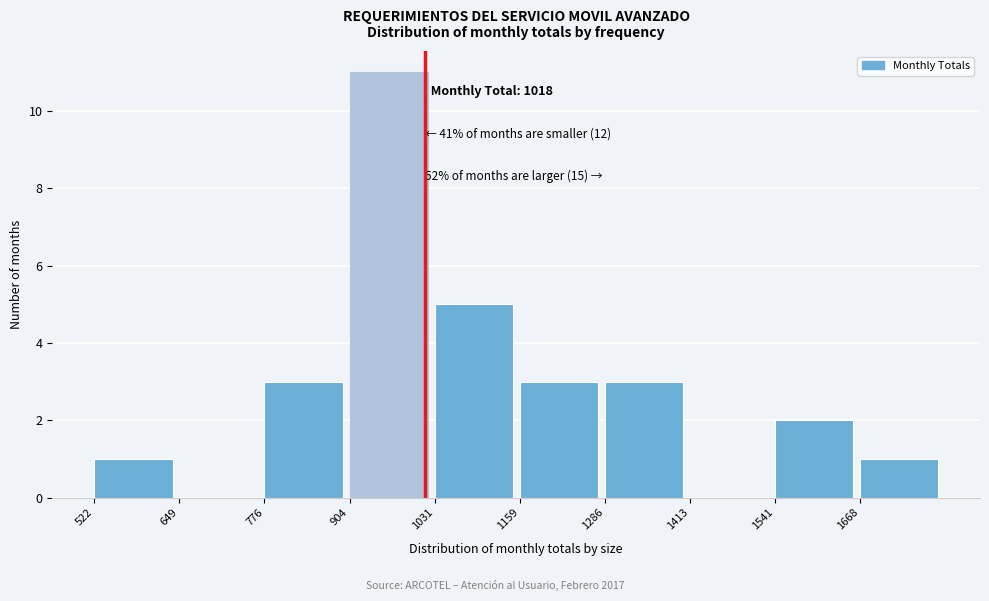

Which range on the x-axis has the tallest bar?

900 to 1040